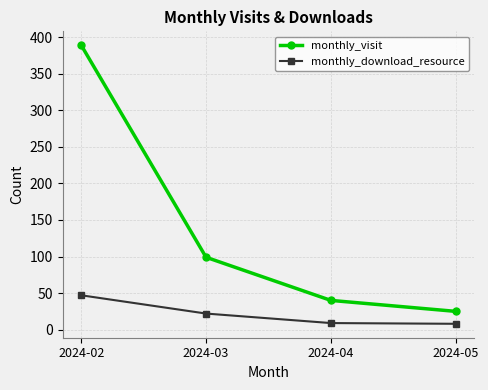

At which label does monthly_visit first exceed 99?

2024-02